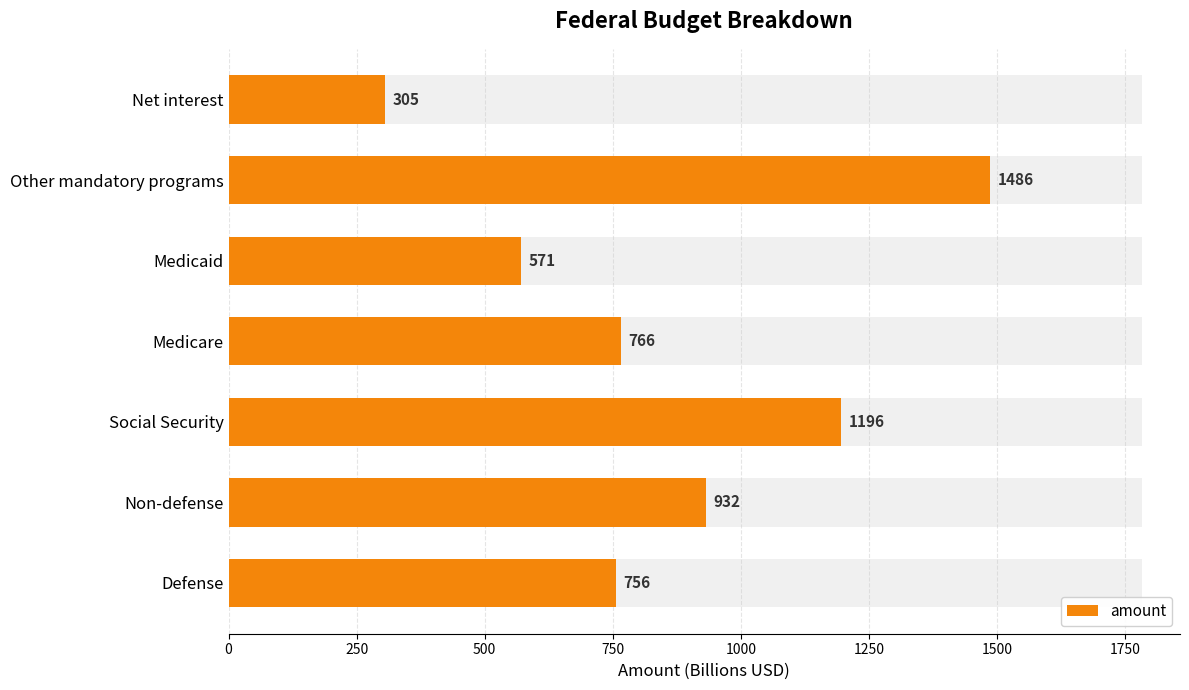

The value at Net interest is 84. True or false?

False